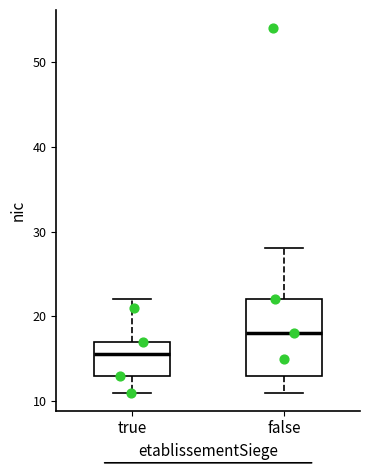

Where does the lower whisker of the box for false end on the y-axis? The values are not printed on the chart, so give them approximately, as read against the axis.

11